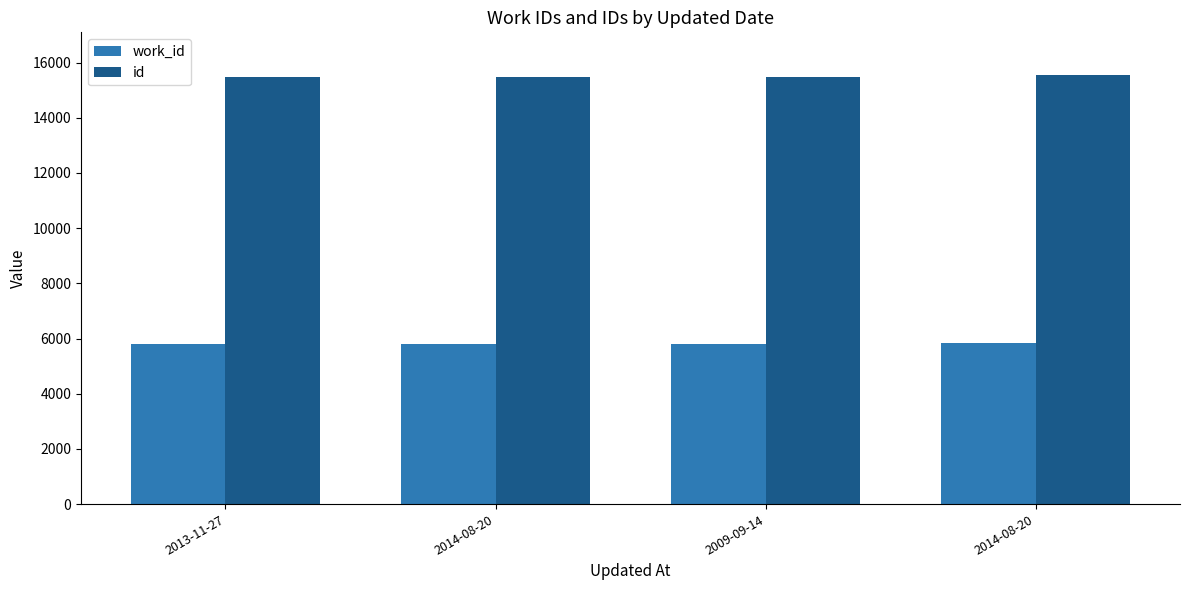

Reading left to right, list all the values displayed in this chart.

work_id: 5805	5808	5811	5823
id: 15475	15480	15484	15540